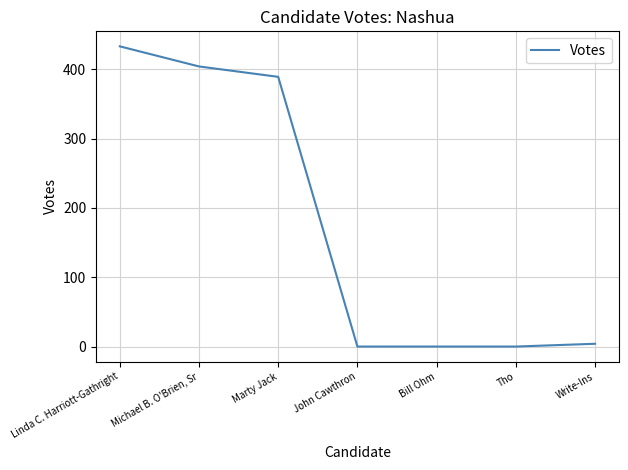

Between John Cawthron and Michael B. O'Brien, Sr, which is larger?

Michael B. O'Brien, Sr